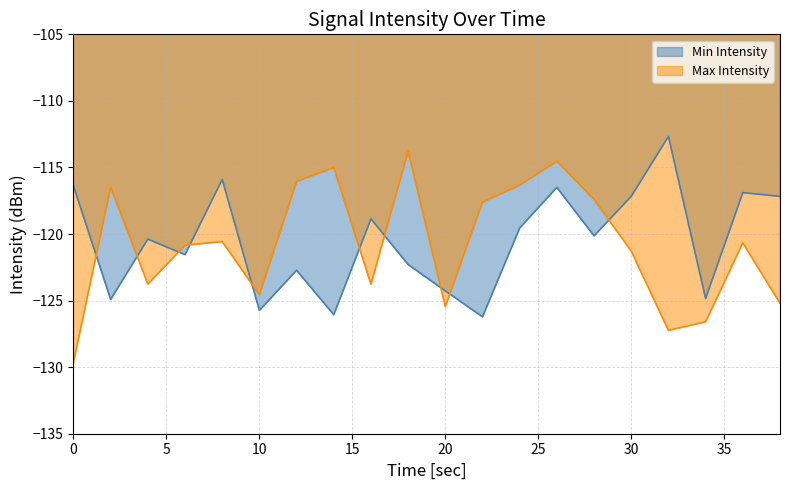

What is the sum of all Min Intensity values?

-2410.2